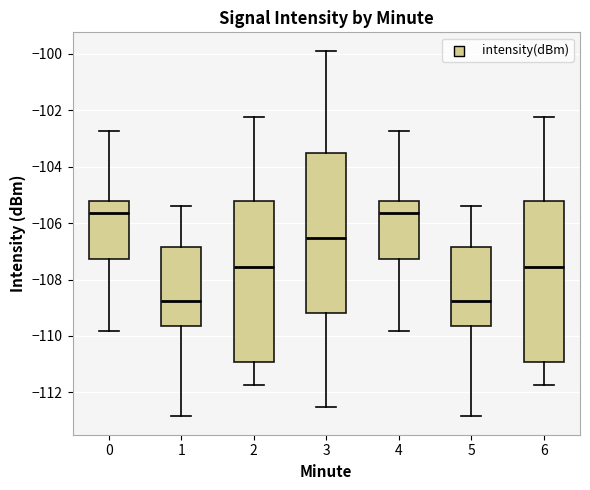

Reading left to right, transcribe this box plot: for each box, give where its median line is, the range the box spans, and where its two whiskers end, as read against the y-axis. The values are not printed on the chart, so give them approximately, as read against the axis.

0: median -105.6, box -107.2 to -105.2, whiskers -109.8 to -102.8
1: median -108.8, box -109.6 to -106.8, whiskers -112.8 to -105.4
2: median -107.6, box -111.0 to -105.2, whiskers -111.8 to -102.2
3: median -106.6, box -109.2 to -103.6, whiskers -112.6 to -99.8
4: median -105.6, box -107.2 to -105.2, whiskers -109.8 to -102.8
5: median -108.8, box -109.6 to -106.8, whiskers -112.8 to -105.4
6: median -107.6, box -111.0 to -105.2, whiskers -111.8 to -102.2